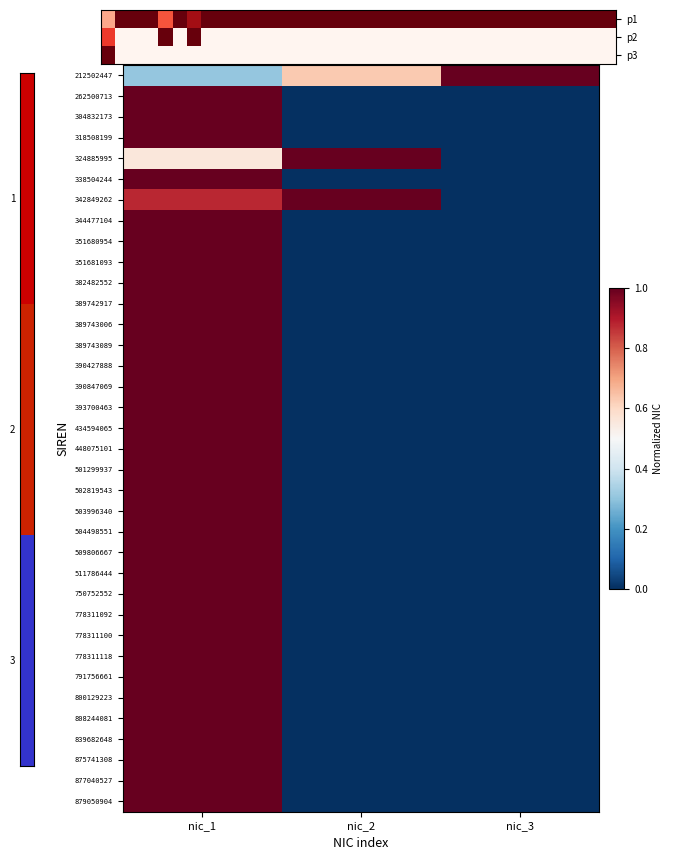

What is the difference between the maximum and minimum values in the 324885995 series?

1.0